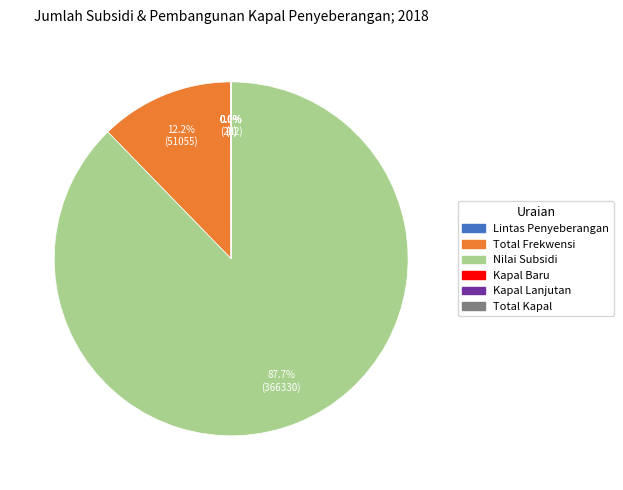

Is there any slice that represents more than half of the pie?

Yes